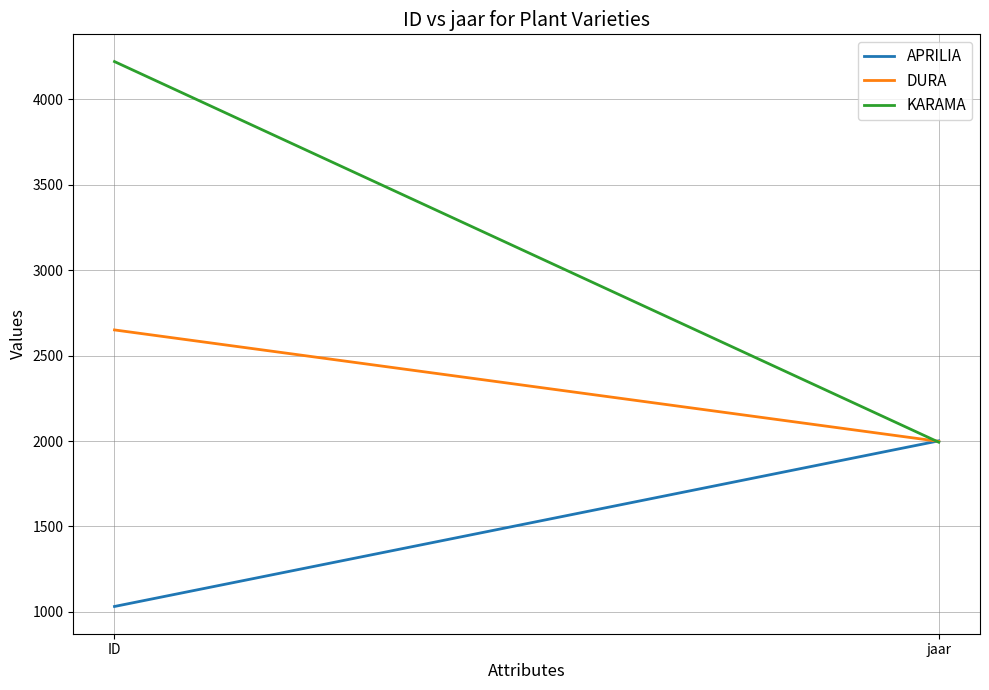

Which series has the widest spread of values?

KARAMA